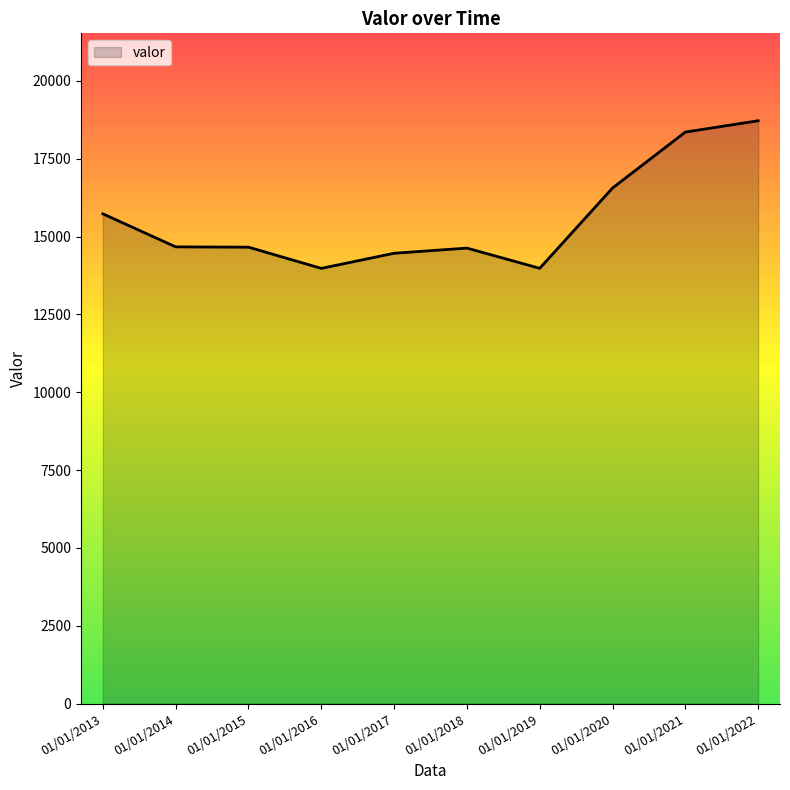

Approximately how many times larger is the value at 01/01/2015 compared to 01/01/2017?

1.0